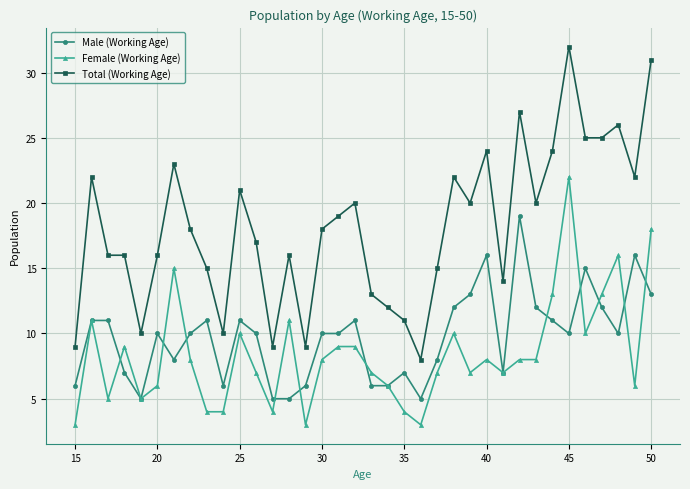

What is the difference between the maximum and minimum values in the Total (Working Age) series?

24